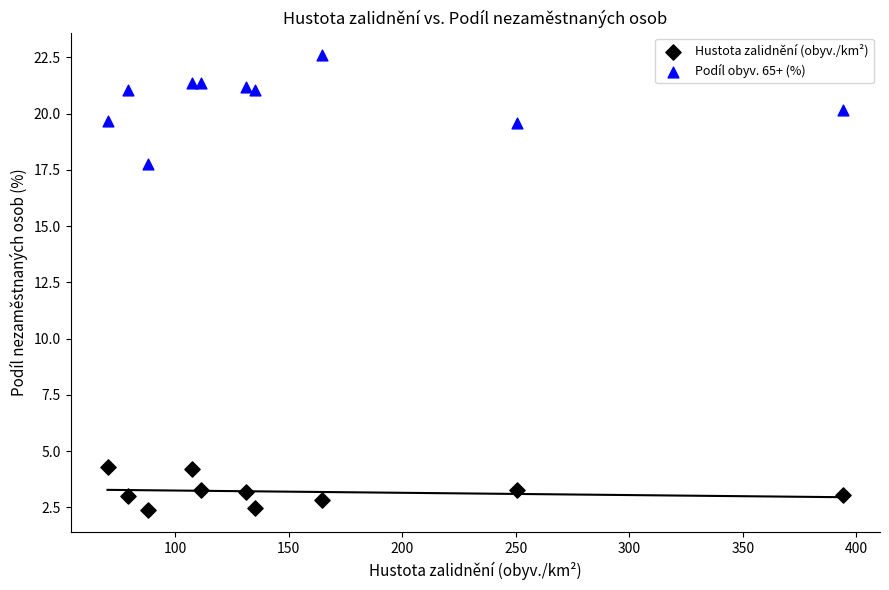

Which series contains the lowest Y value?

Hustota zalidnění (obyv./km²)